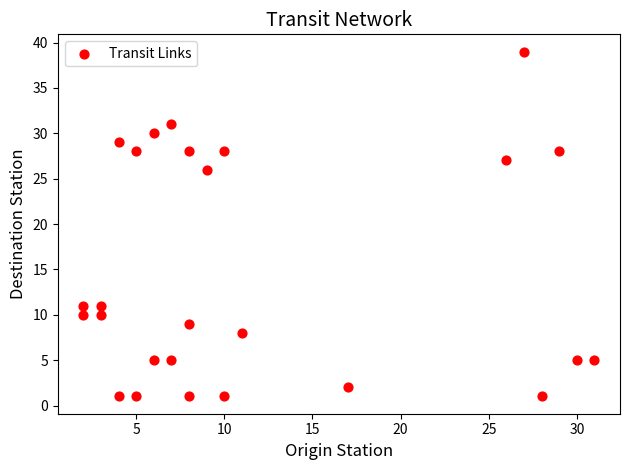

What is the range of Y values (max minus min)?

38